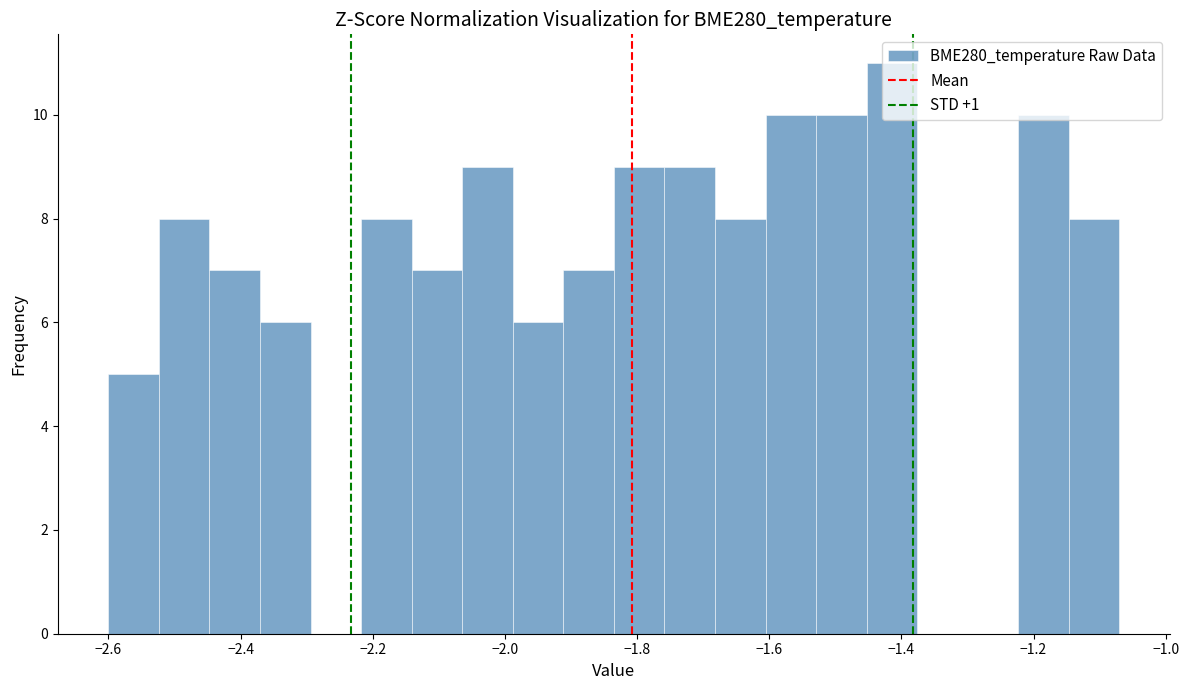

Read against the x-axis, roughly where is the centre of the tallest bar?

-1.42